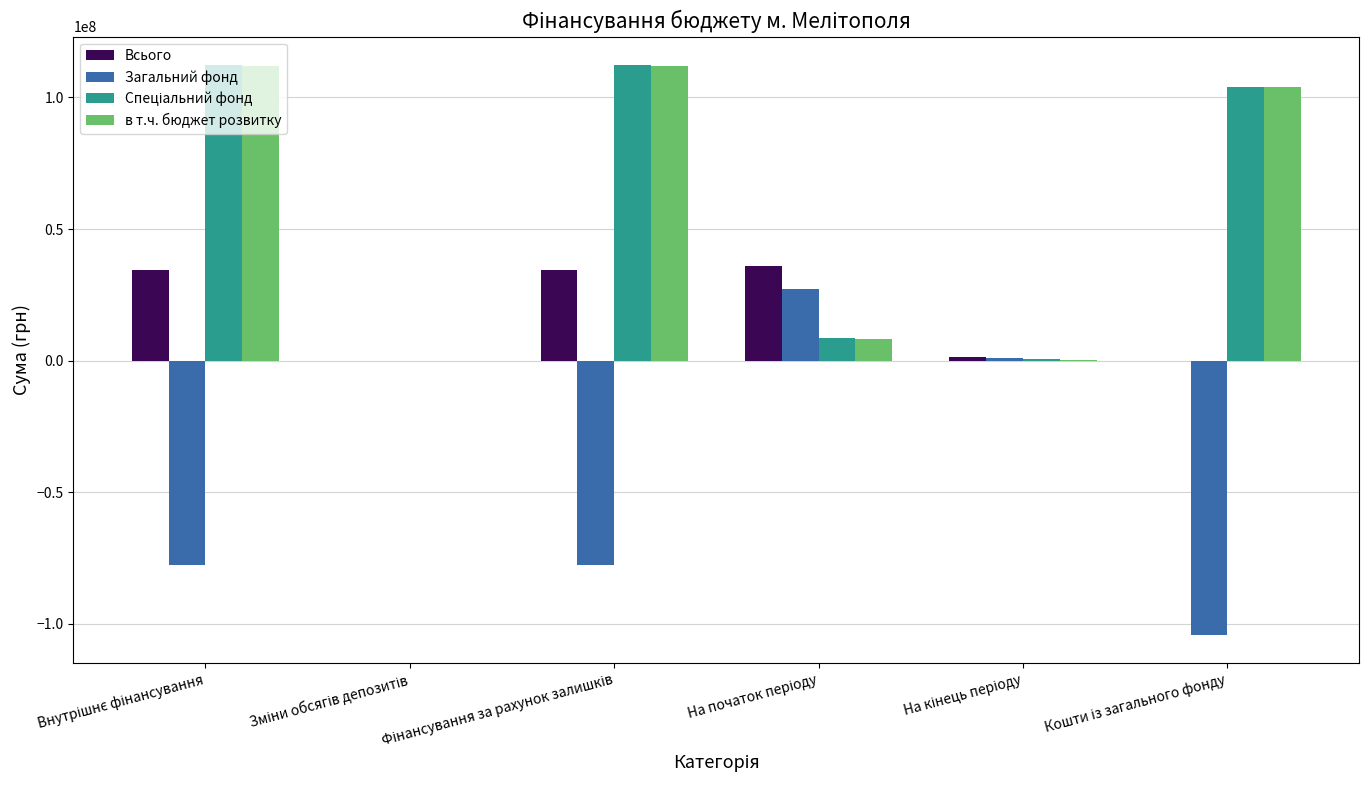

What is the maximum value shown in the chart?

112295208